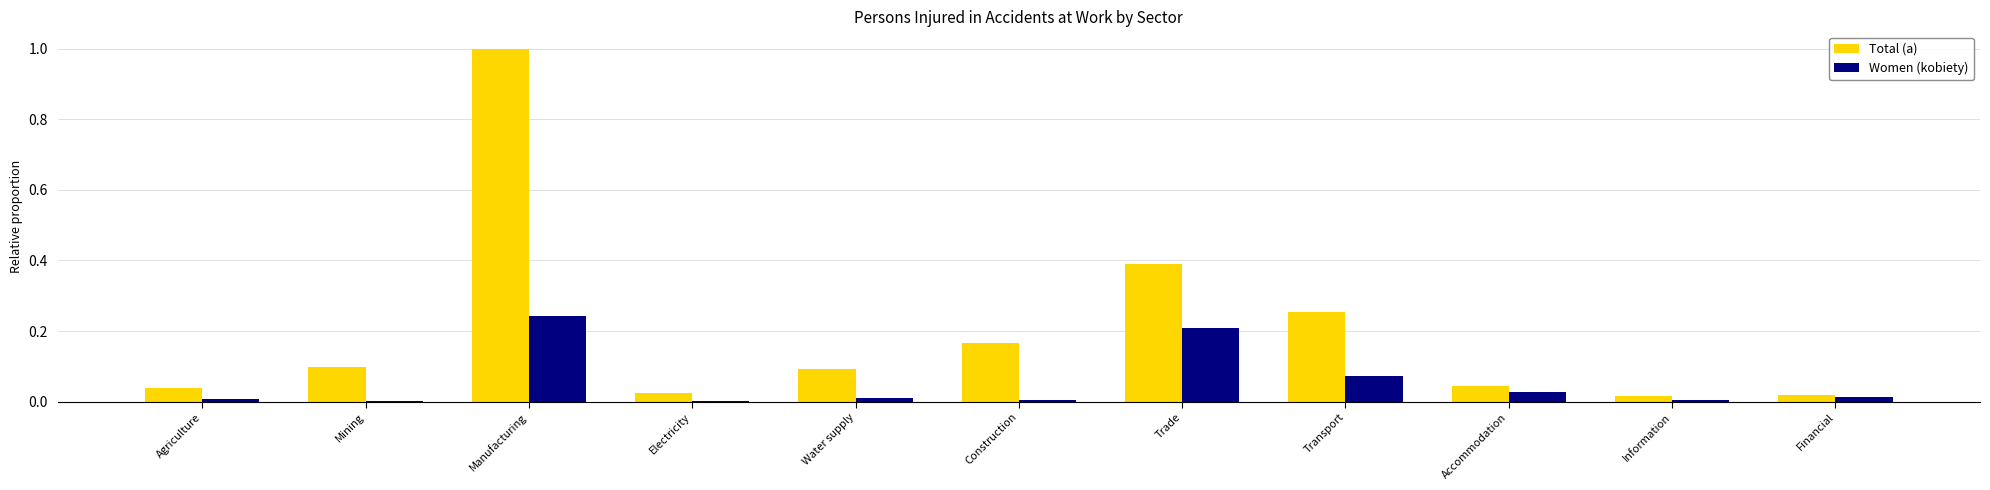

What is the sum of all Total (a) values?

2.1